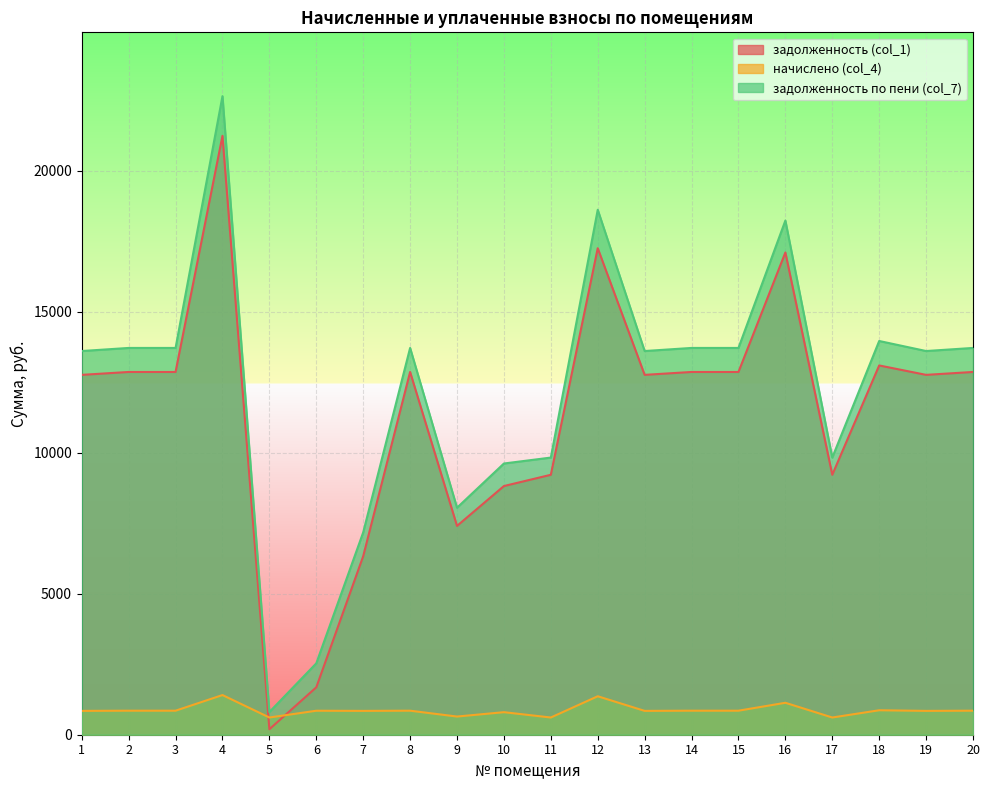

The начислено (col_4) series shows 799.5 at 10. True or false?

True